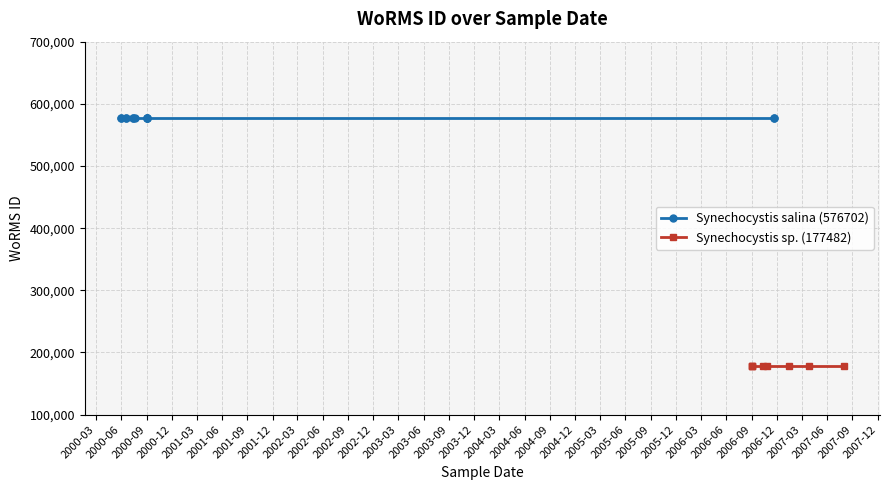

At which category does the chart reach its minimum across all series?

2006-09-01